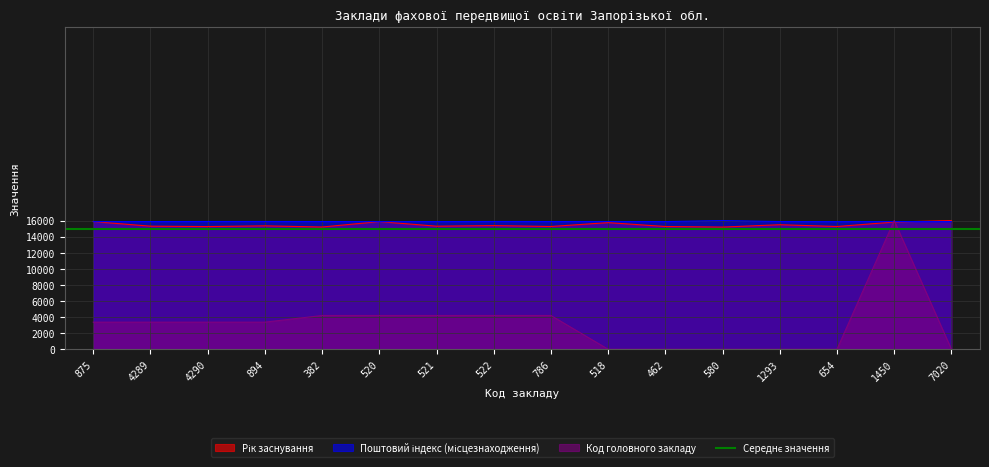

Which series changed the most between 786 and 1293?

Код головного закладу